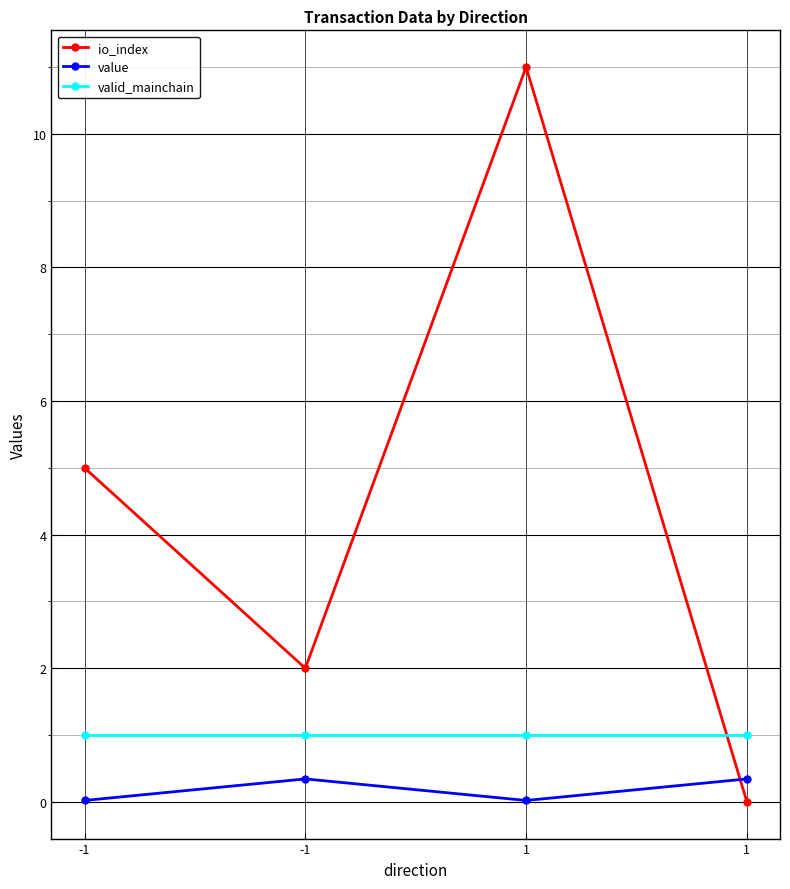

What are all the series names shown in the legend?

io_index, value, valid_mainchain